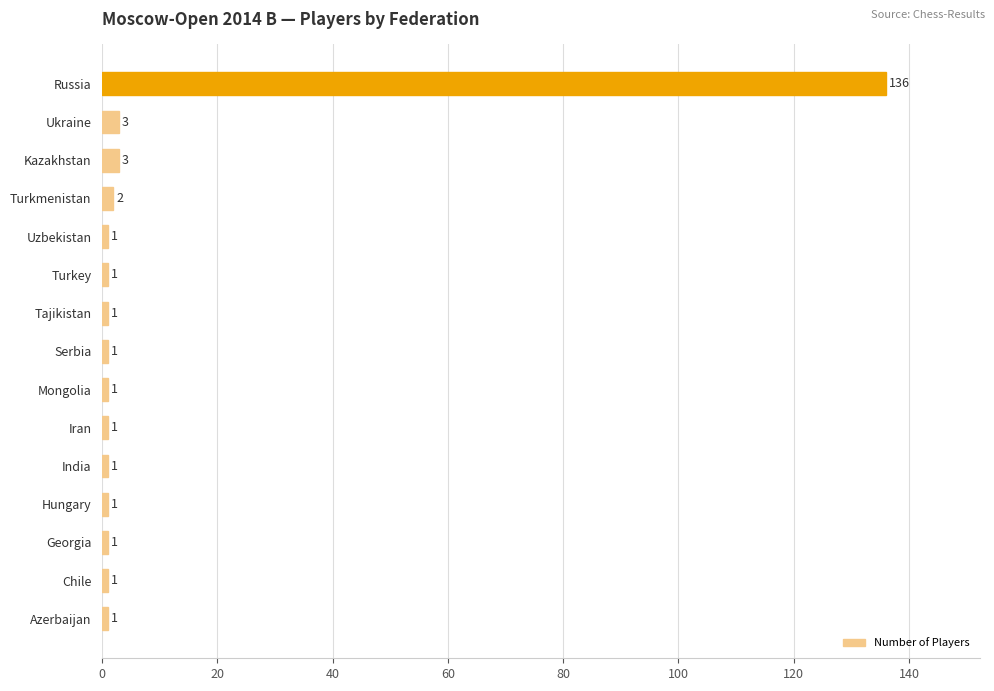

What is the ratio of the value at India to the value at Mongolia?

1.0